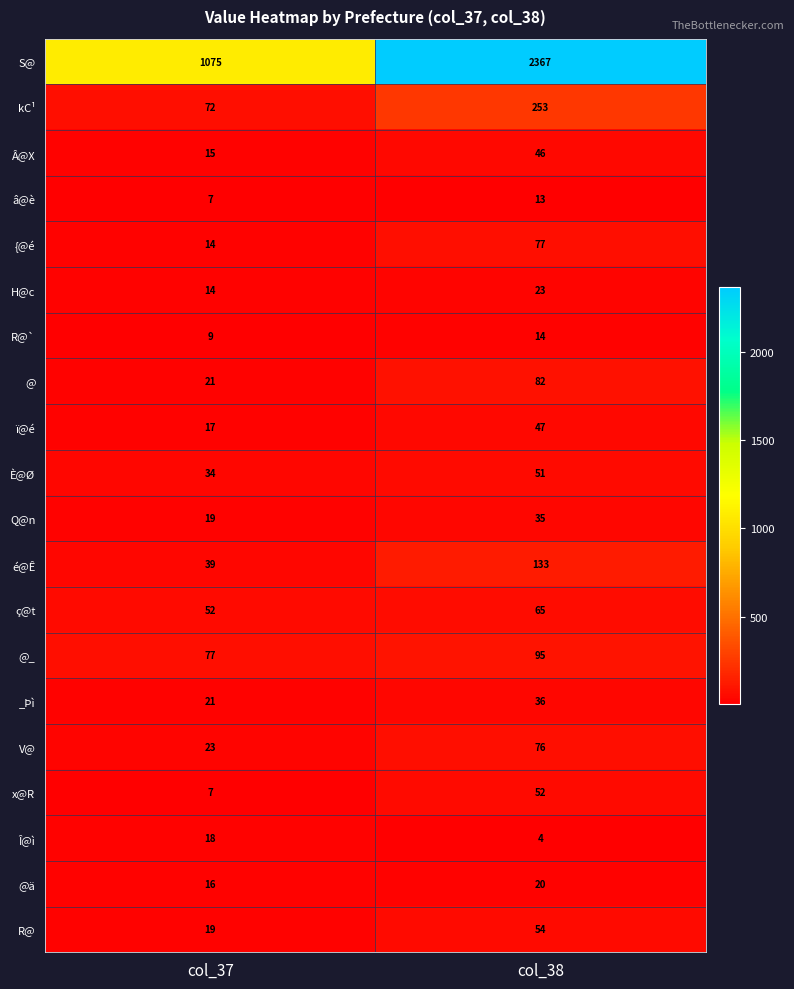

What is the sum of the È@Ø values at col_37 and col_38?

85